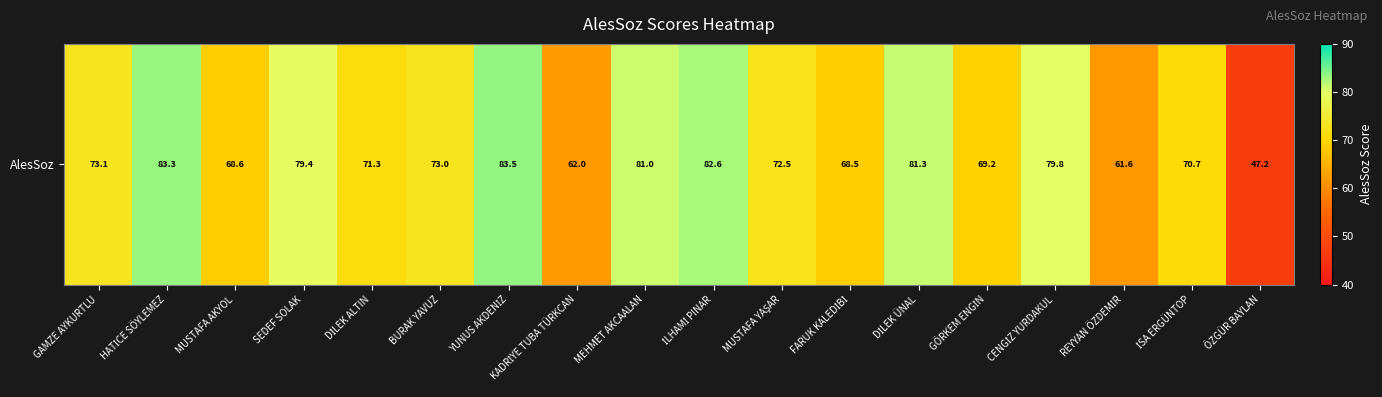

Which has a higher value, HATİCE SÖYLEMEZ or ÖZGÜR BAYLAN?

HATİCE SÖYLEMEZ